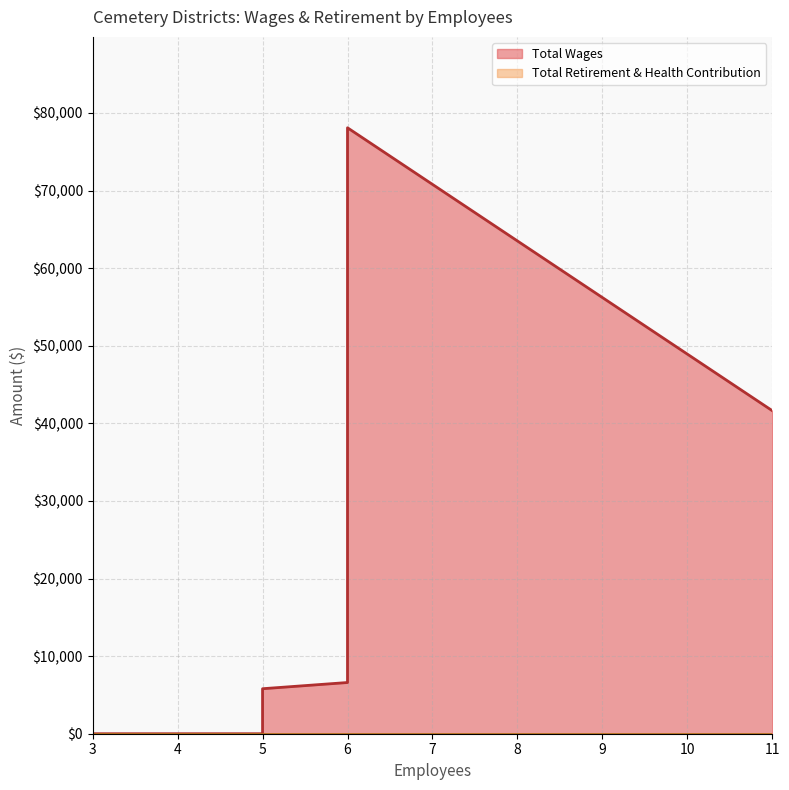

What is the maximum value shown in the chart?

78094